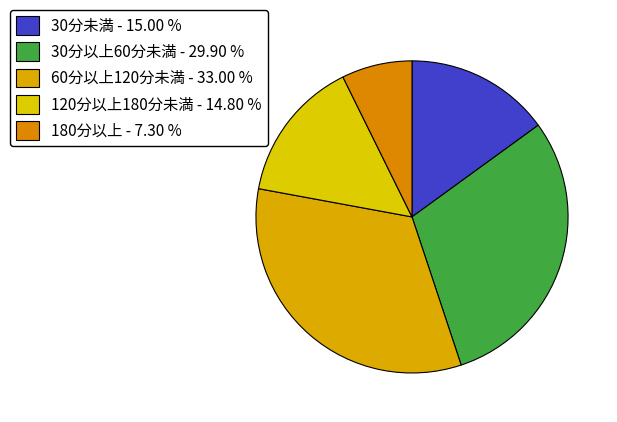

Combined, what portion of the pie is 180分以上 and 60分以上120分未満?

40.3%